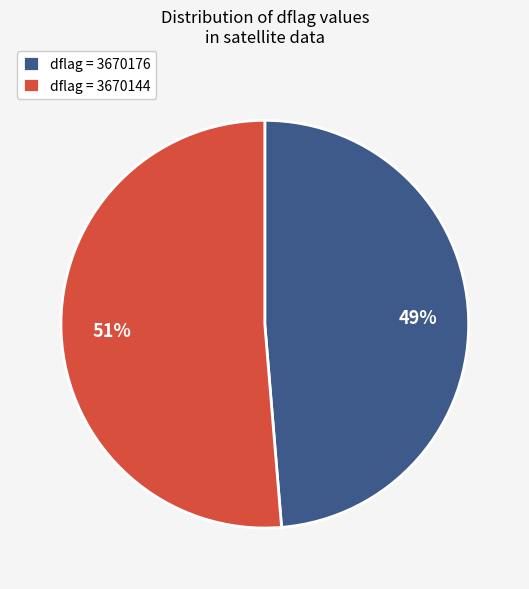

Between dflag = 3670176 and dflag = 3670144, which is larger?

dflag = 3670144